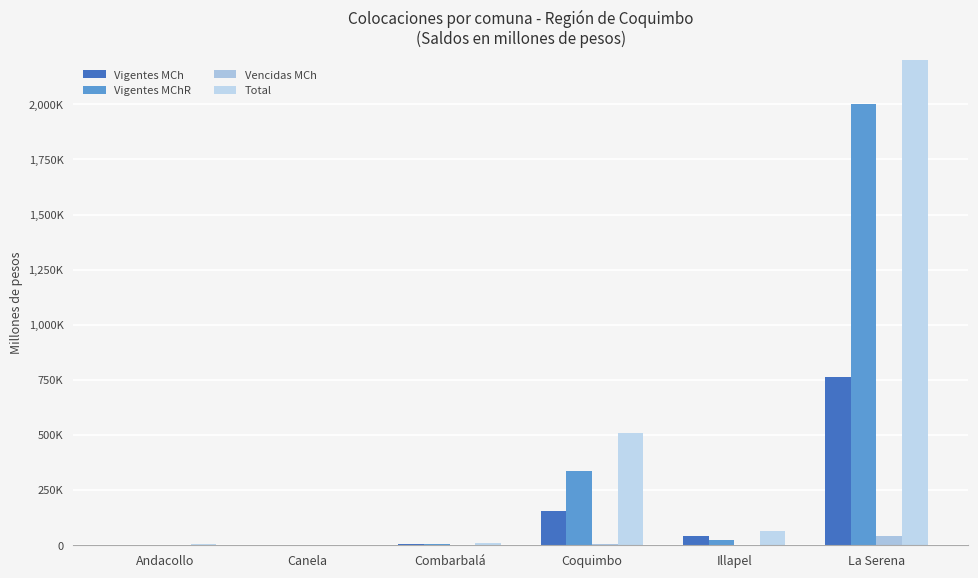

Which category has the lowest value in the Total series?

Canela